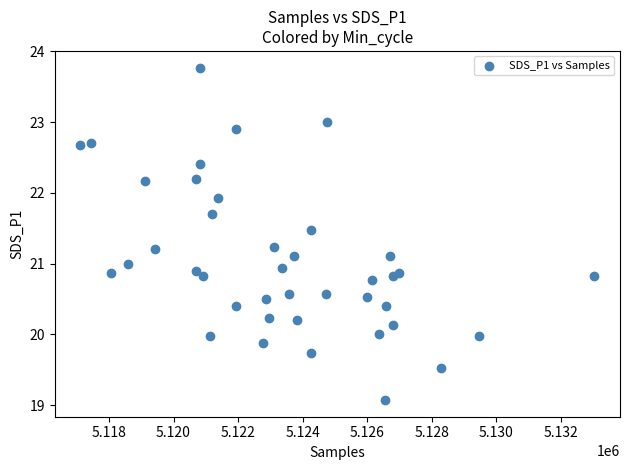

What is the range of Y values (max minus min)?

4.7